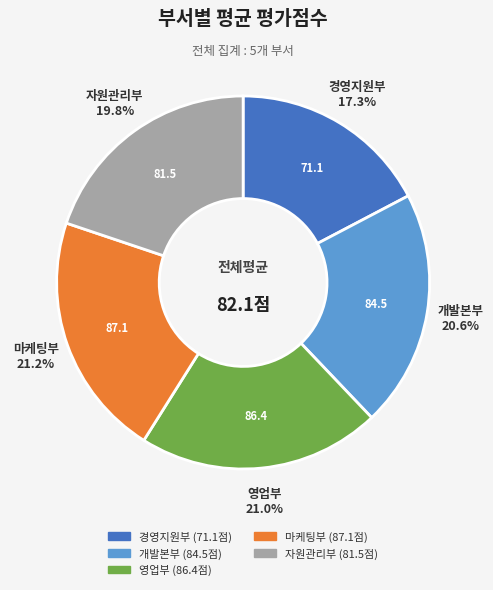

Count the number of slices in the pie.

5